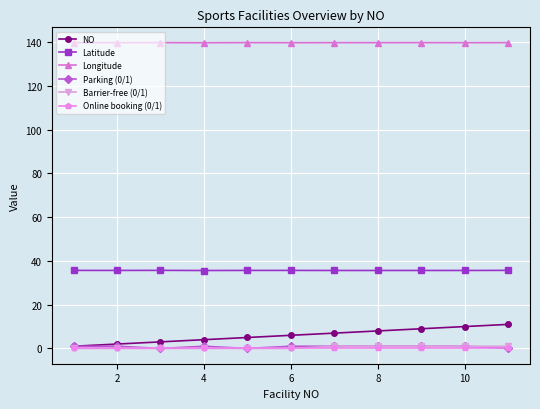

True or false: Latitude and Longitude cross at least once.

False